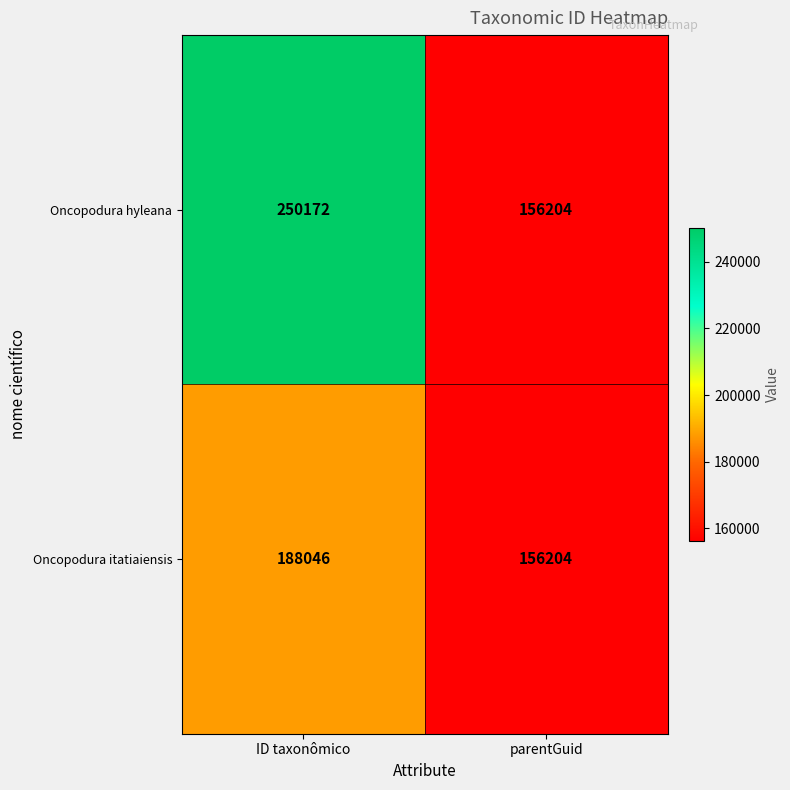

Reading left to right, list all the values displayed in this chart.

Oncopodura hyleana: ID taxonômico=250172	parentGuid=156204
Oncopodura itatiaiensis: ID taxonômico=188046	parentGuid=156204